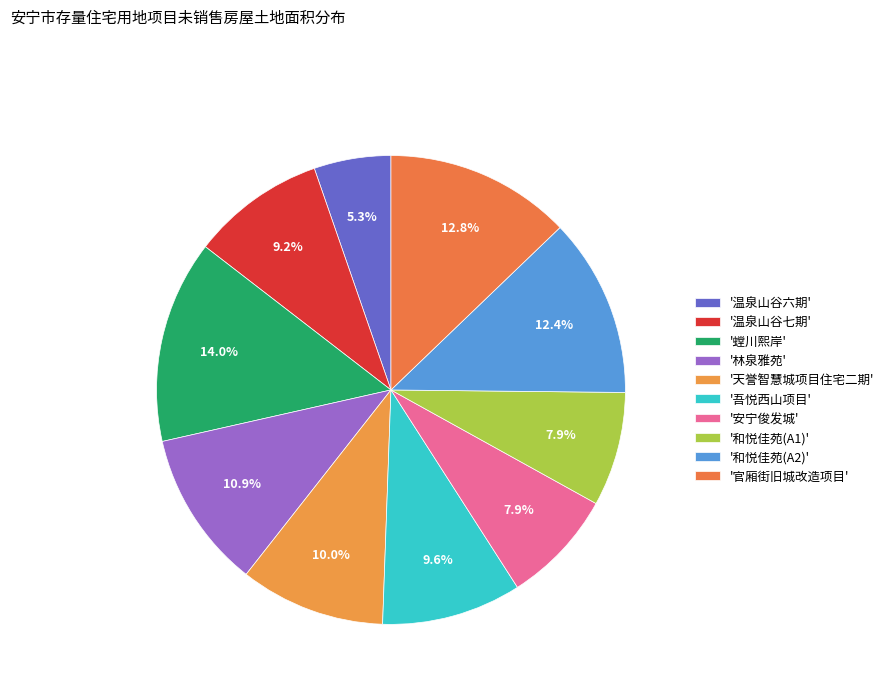

Which category has the biggest portion of the pie?

螳川熙岸